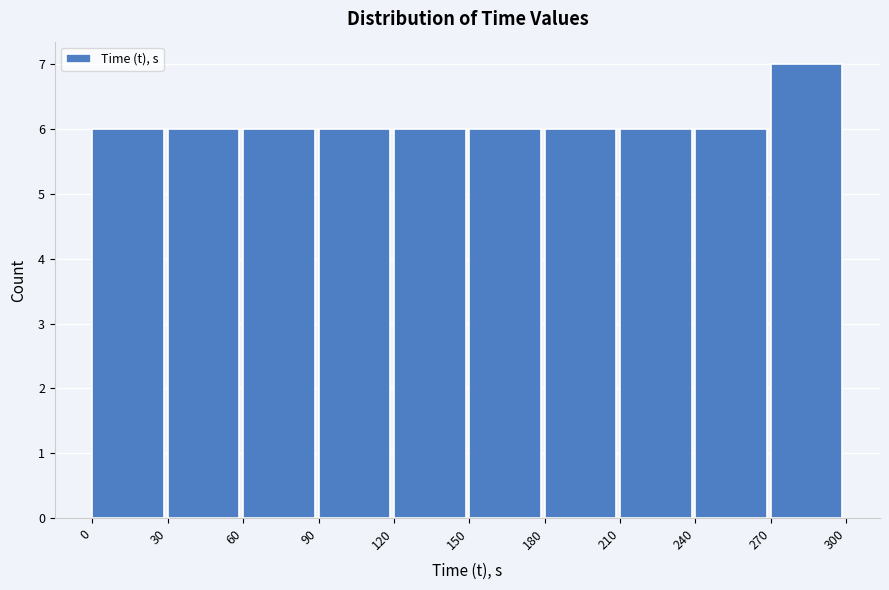

Over which range of the x-axis is the bar tallest?

270 to 300